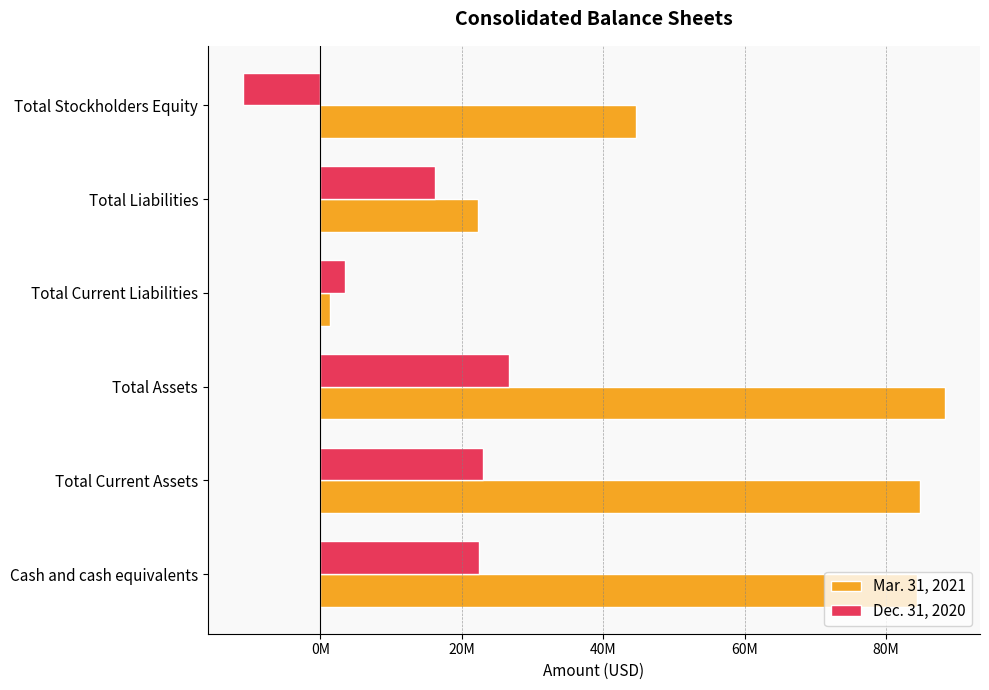

What are all the series names shown in the legend?

Mar. 31, 2021, Dec. 31, 2020